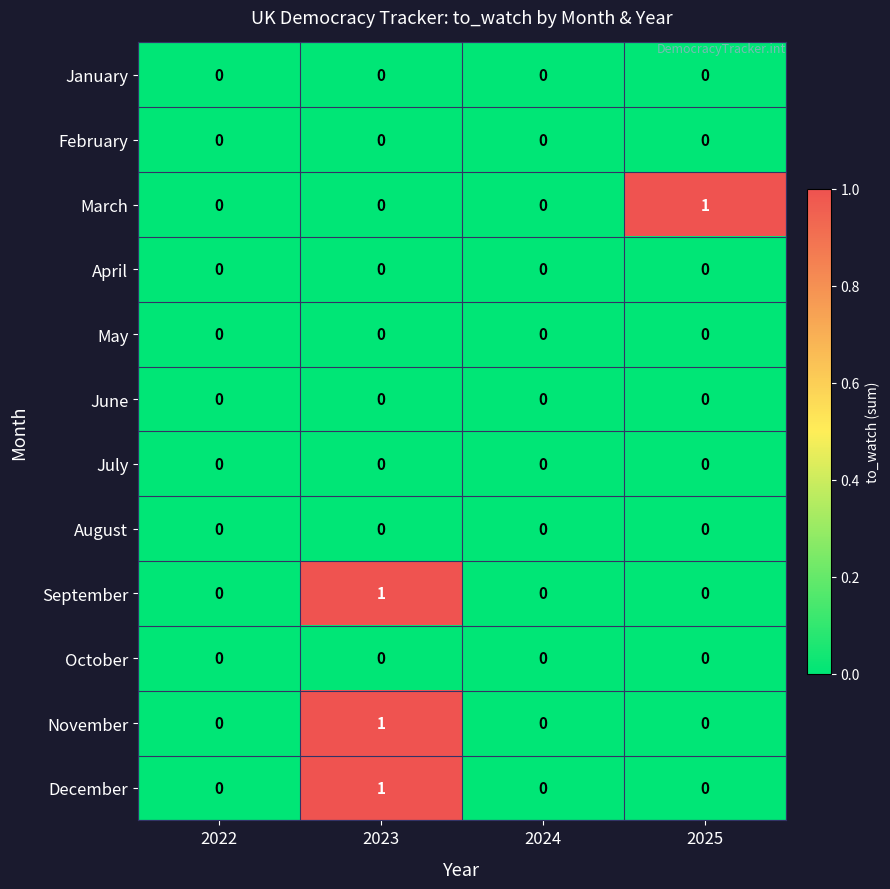

How many data points does each series have?

4